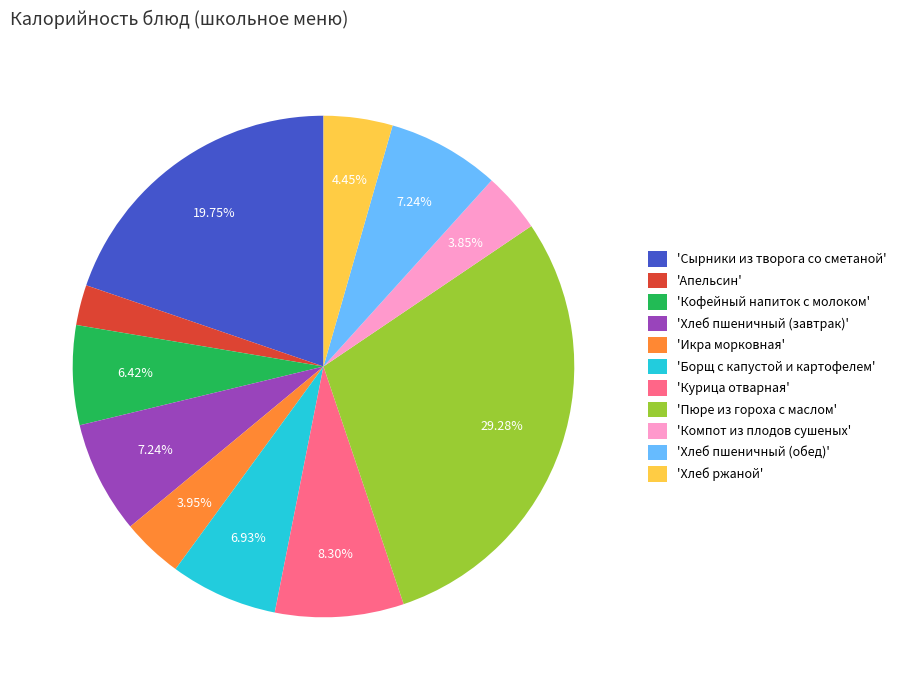

What is the ratio of the value at 'Пюре из гороха с маслом' to the value at 'Курица отварная'?

3.5